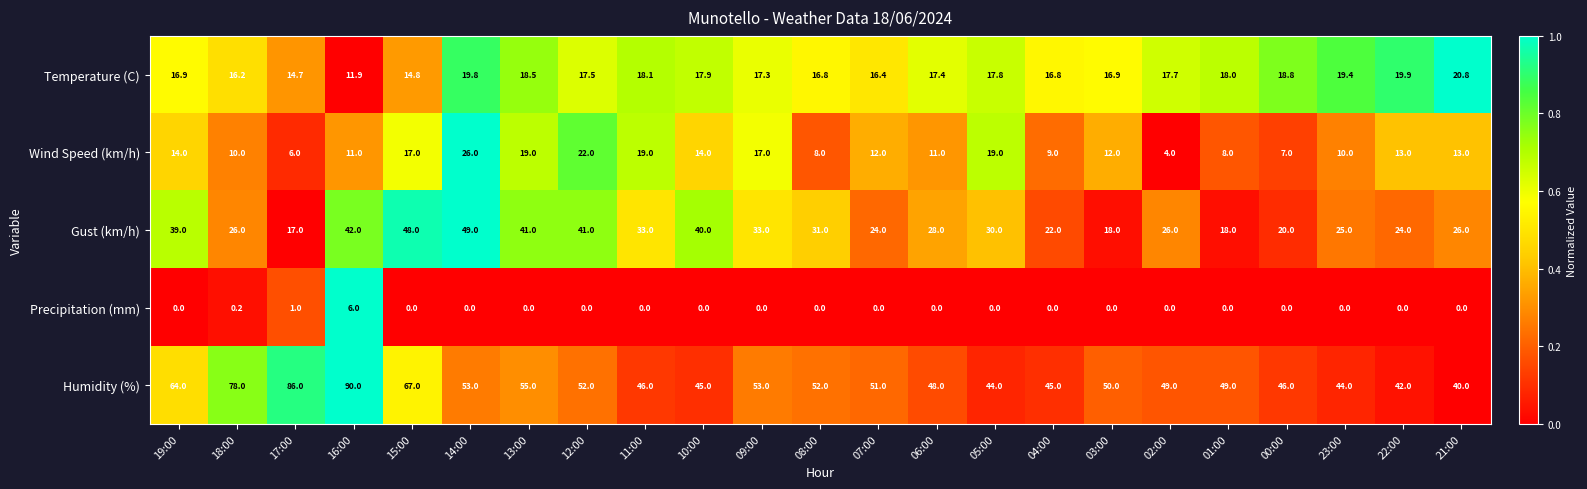

At 22:00, list the series in order from smallest to largest.

Precipitation (mm), Wind Speed (km/h), Temperature (C), Gust (km/h), Humidity (%)